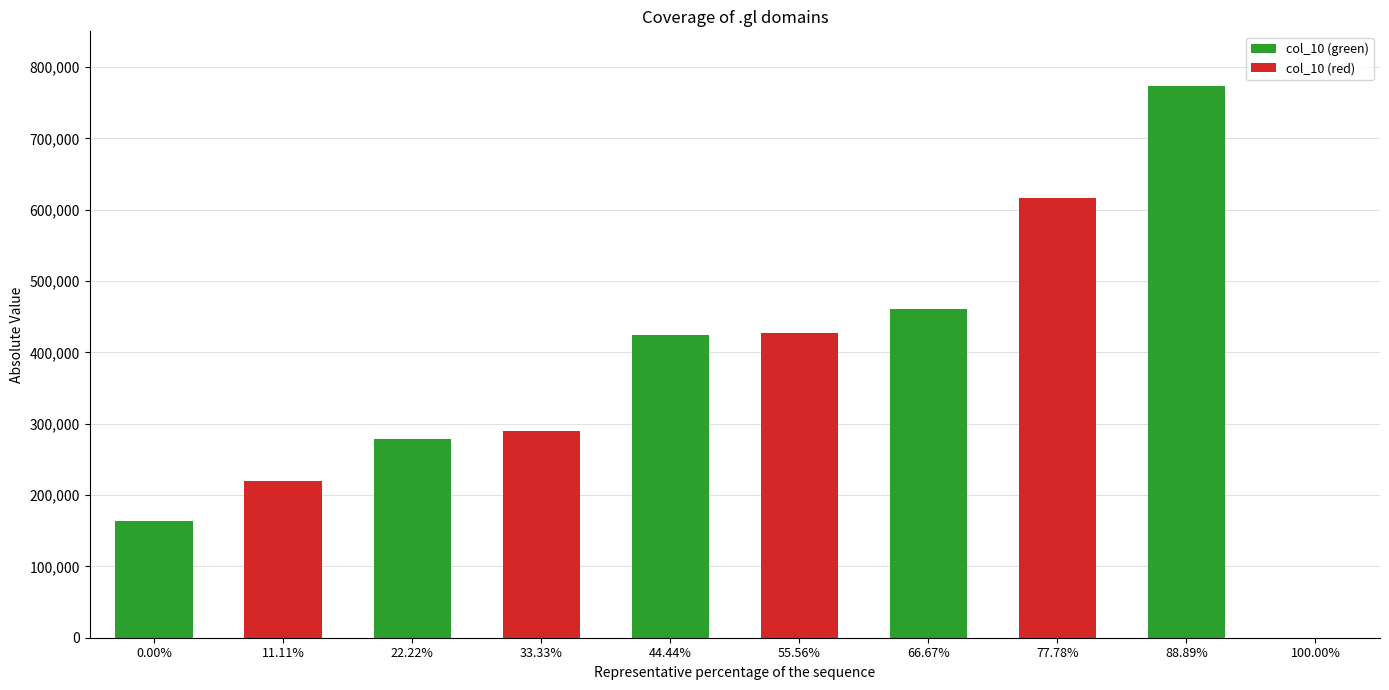

At which category is the sum across all series the highest?

66.67%